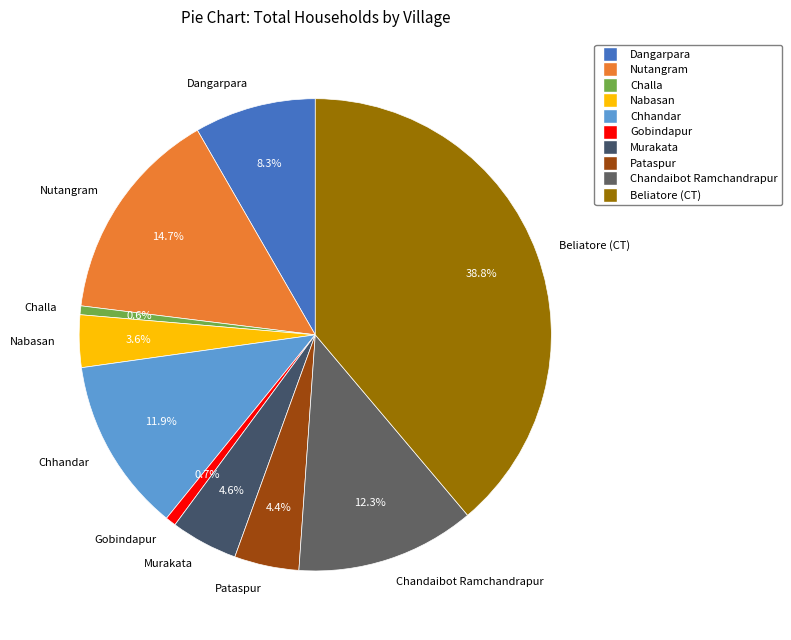

What is the largest slice in the pie chart?

Beliatore (CT)